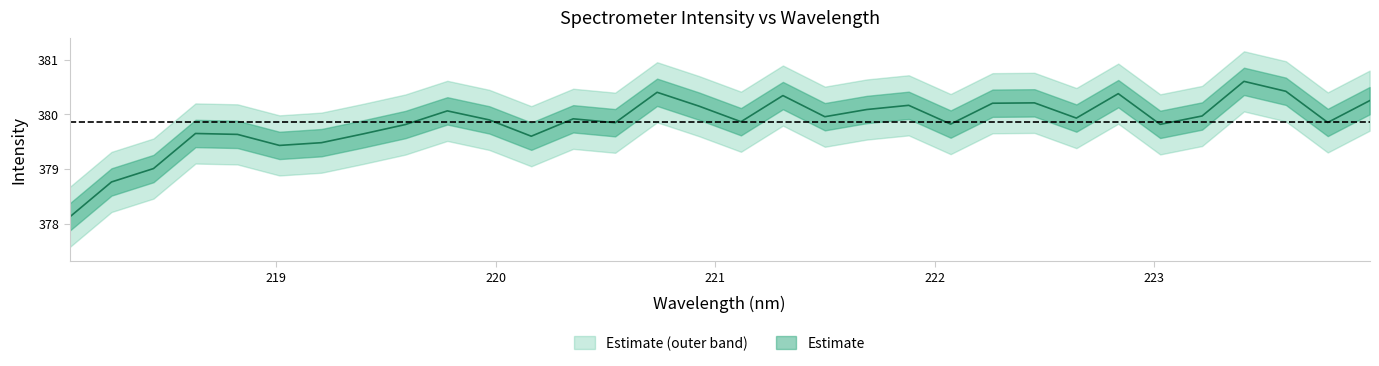

List the labels in order of value, largest first.

223.408, 223.5987, 220.7354, 222.8355, 221.3083, 223.9802, 222.4538, 222.263, 221.8812, 220.9264, 221.6902, 219.7801, 223.2172, 221.4993, 222.6447, 220.3533, 219.9712, 221.1174, 223.7895, 220.5444, 222.0721, 223.0264, 219.589, 218.6332, 219.3979, 218.8244, 220.1623, 219.2067, 219.0156, 218.442, 218.2508, 218.0596